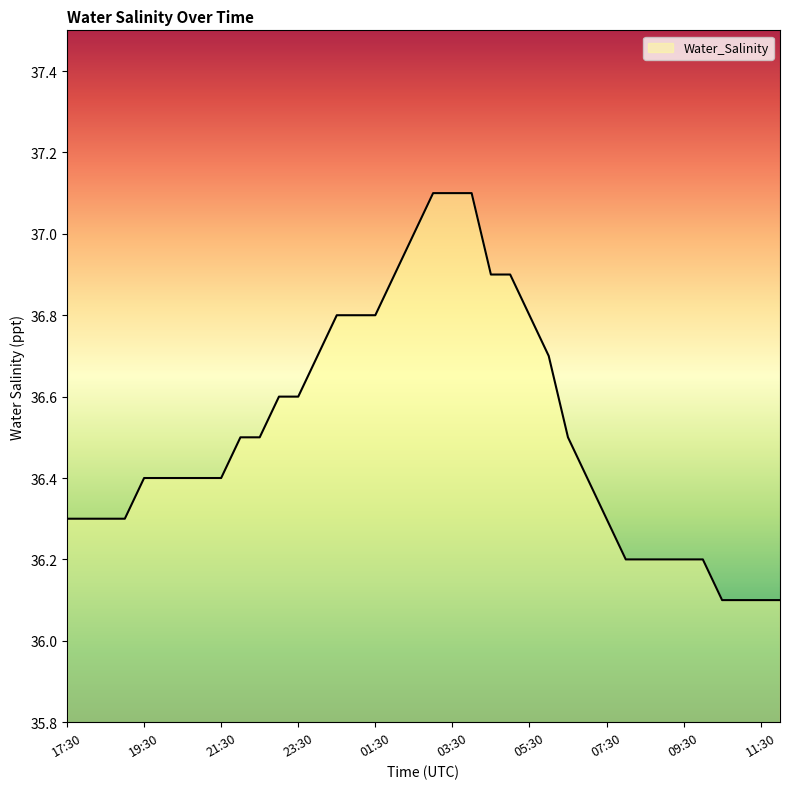

What is the maximum value shown in the chart?

37.1